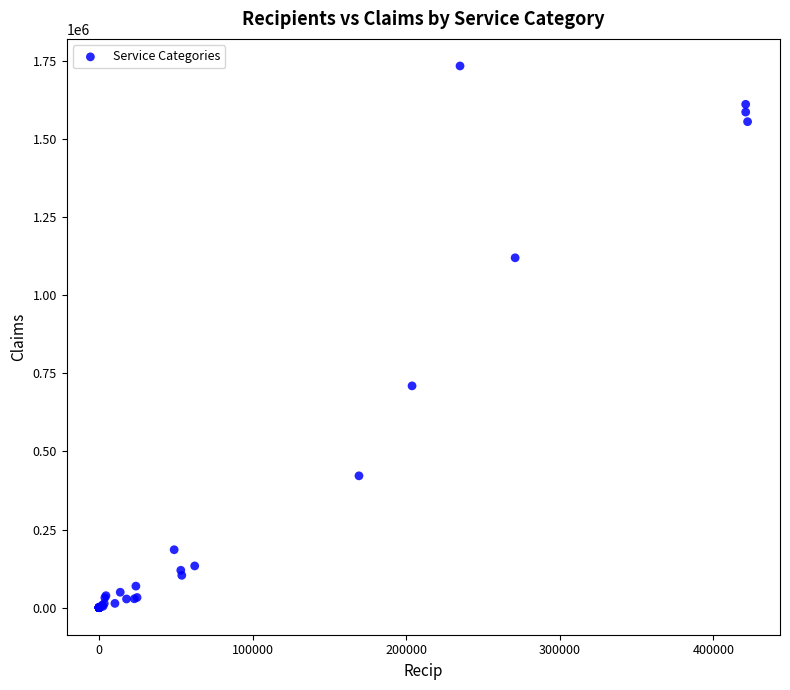

What Y value in the scatter plot is closest to 866533?

709490